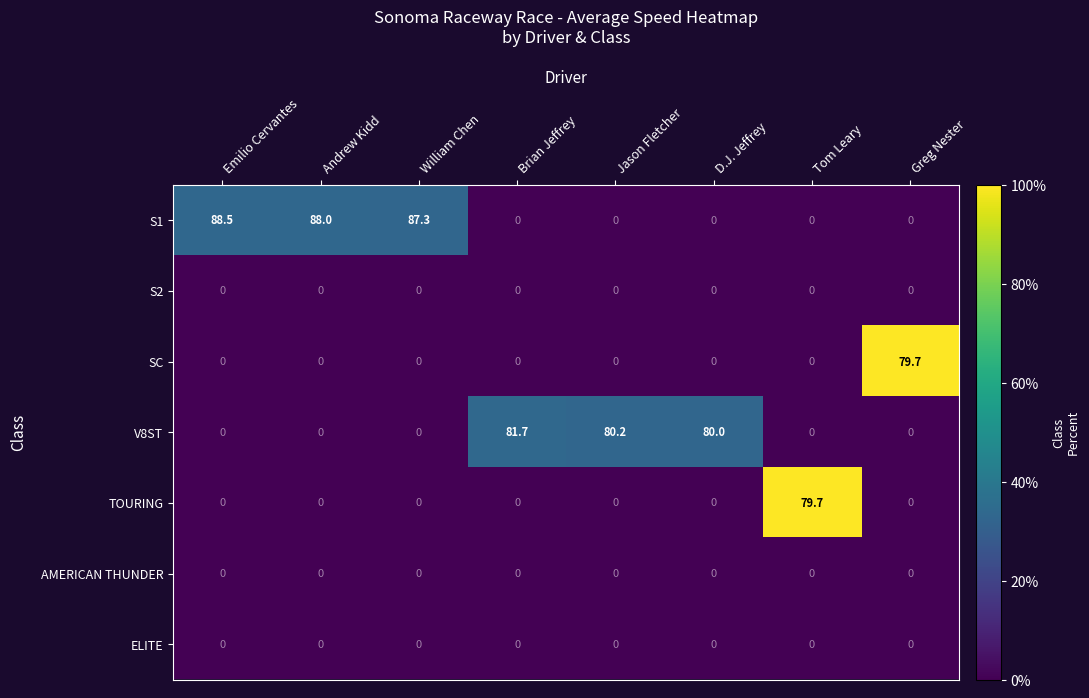

Which series changed the most between D.J. Jeffrey and Greg Nester?

V8ST